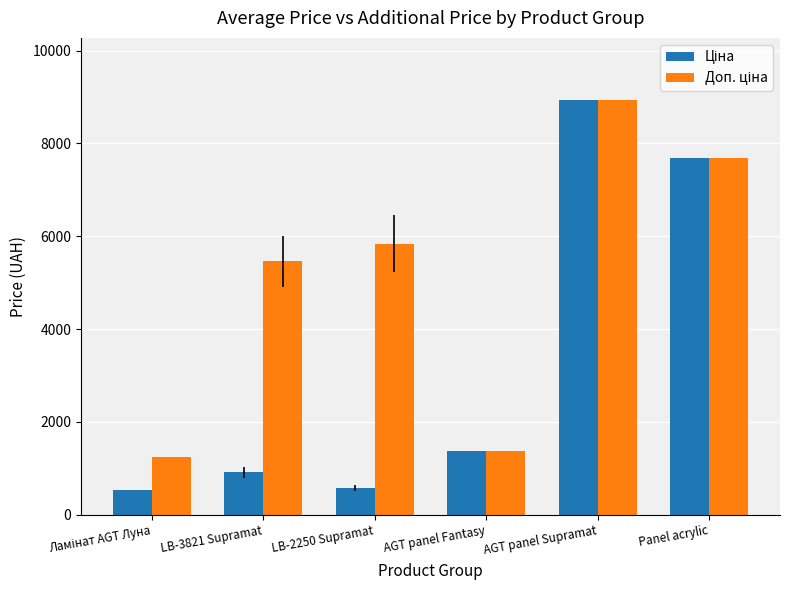

At how many categories does at least one series exceed 2683?

4